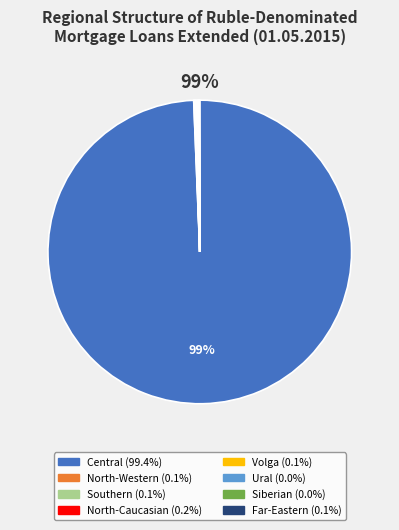

Does any single category account for the majority?

Yes